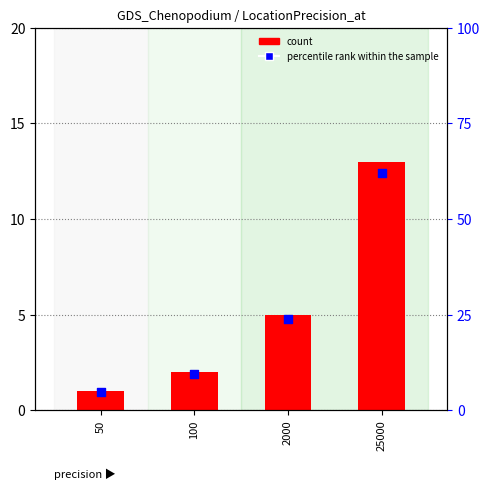

What is the total value across all series at 100?

11.5